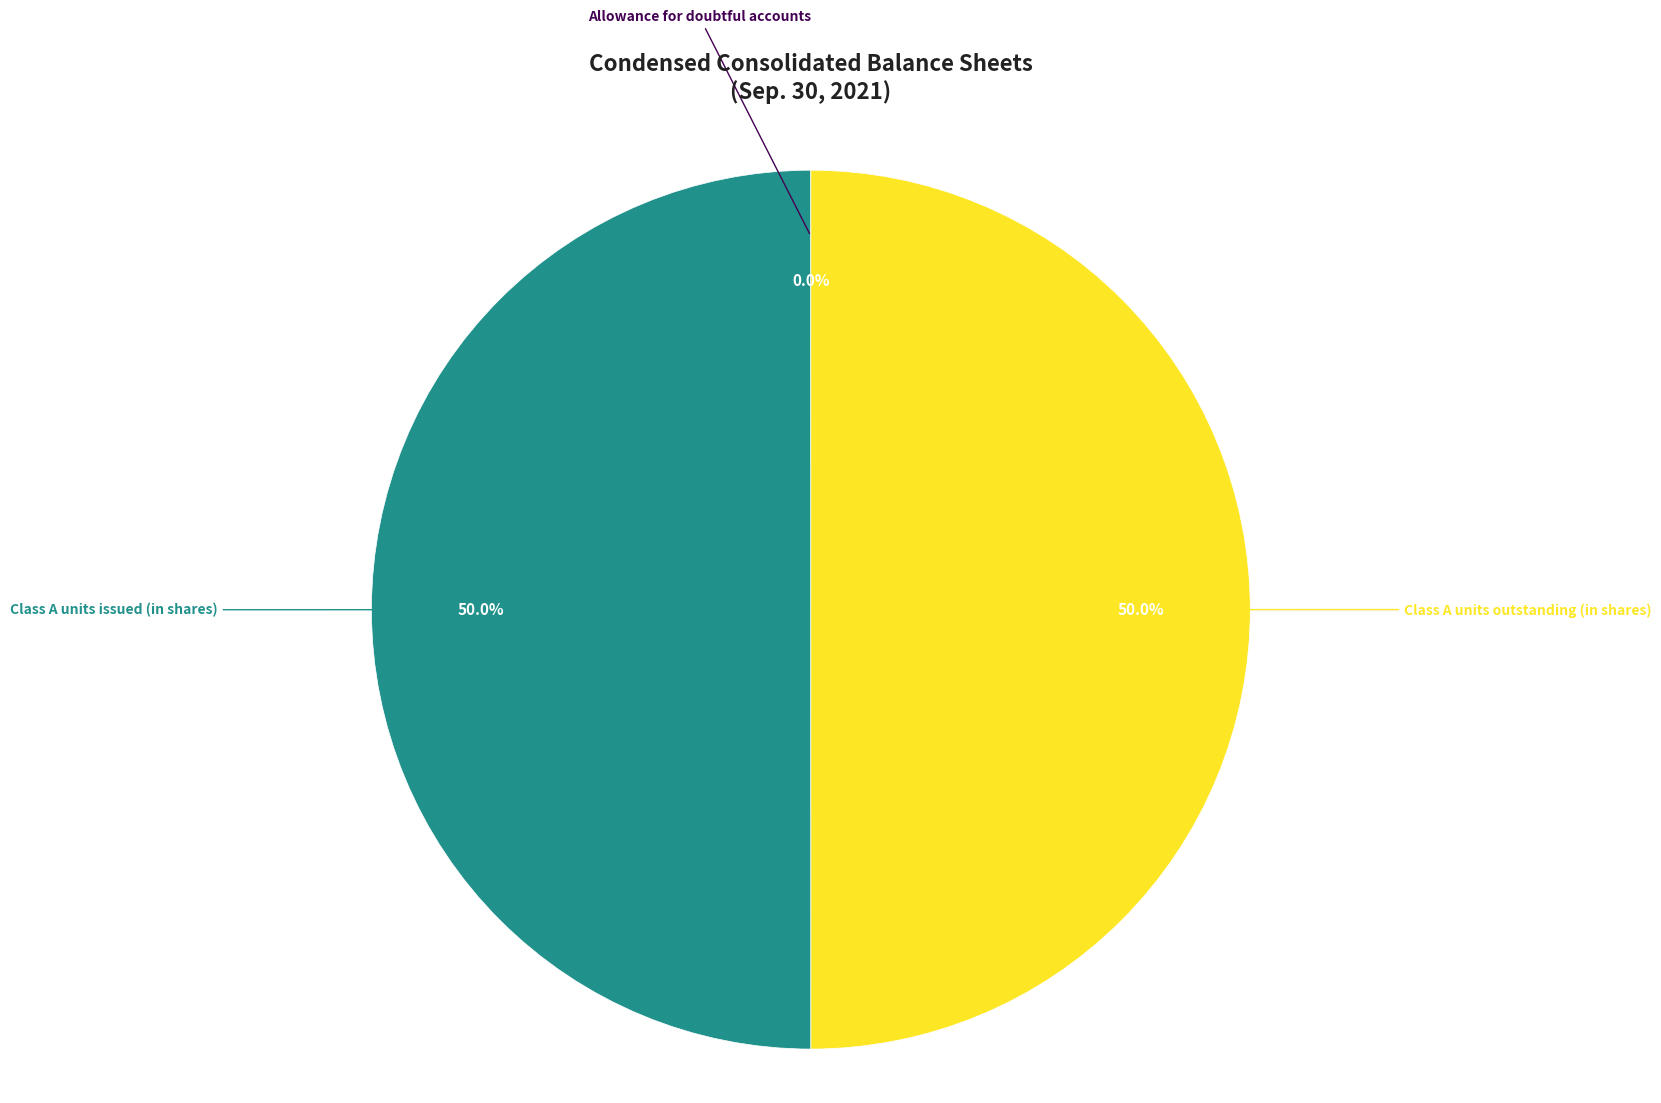

Approximately how many times larger is the value at Class A units issued (in shares) compared to Class A units outstanding (in shares)?

1.0